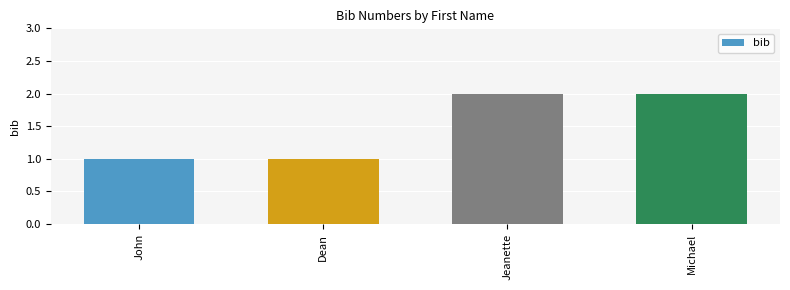

Reading right to left, extract all data points from this chart.

Michael=2	Jeanette=2	Dean=1	John=1